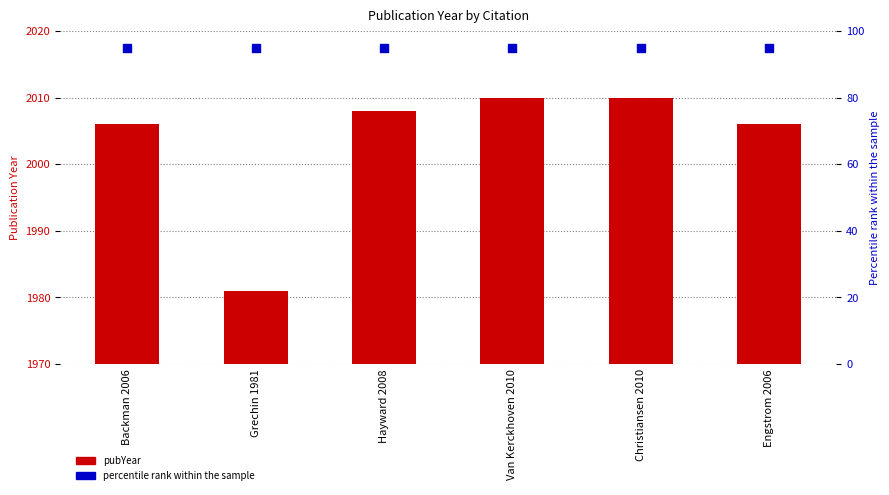

At how many categories does at least one series exceed 1702?

6